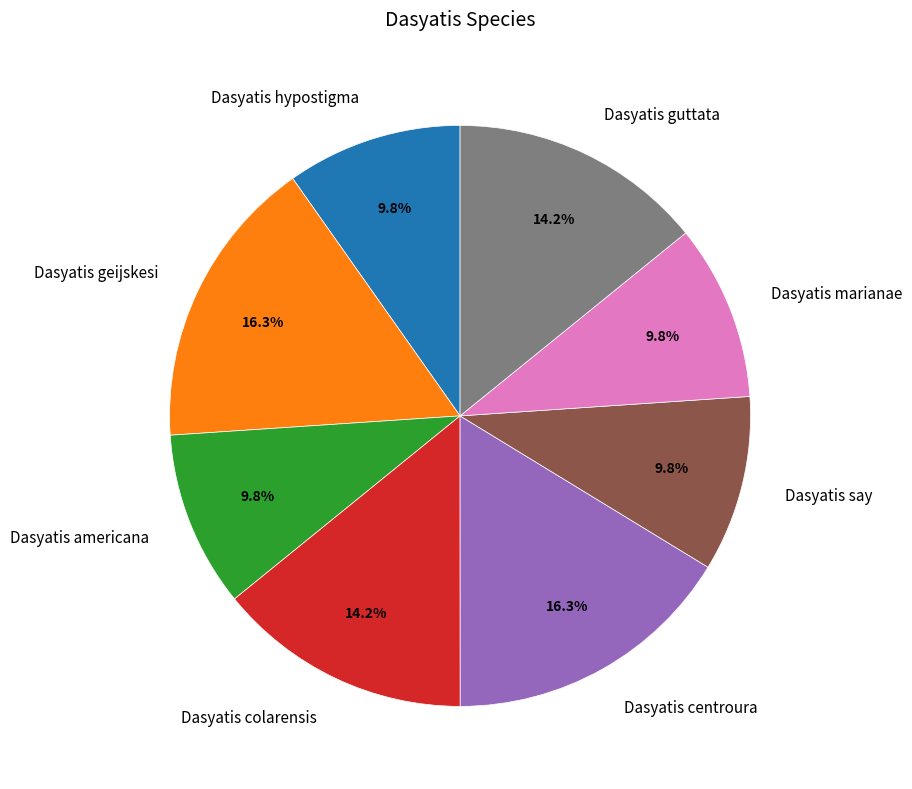

Between Dasyatis guttata and Dasyatis americana, which is larger?

Dasyatis guttata